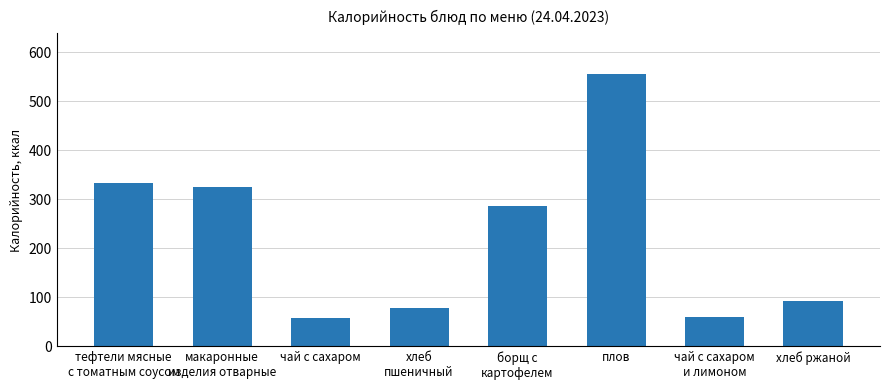

What is the label of the 4th bar from the right?

борщ с
картофелем